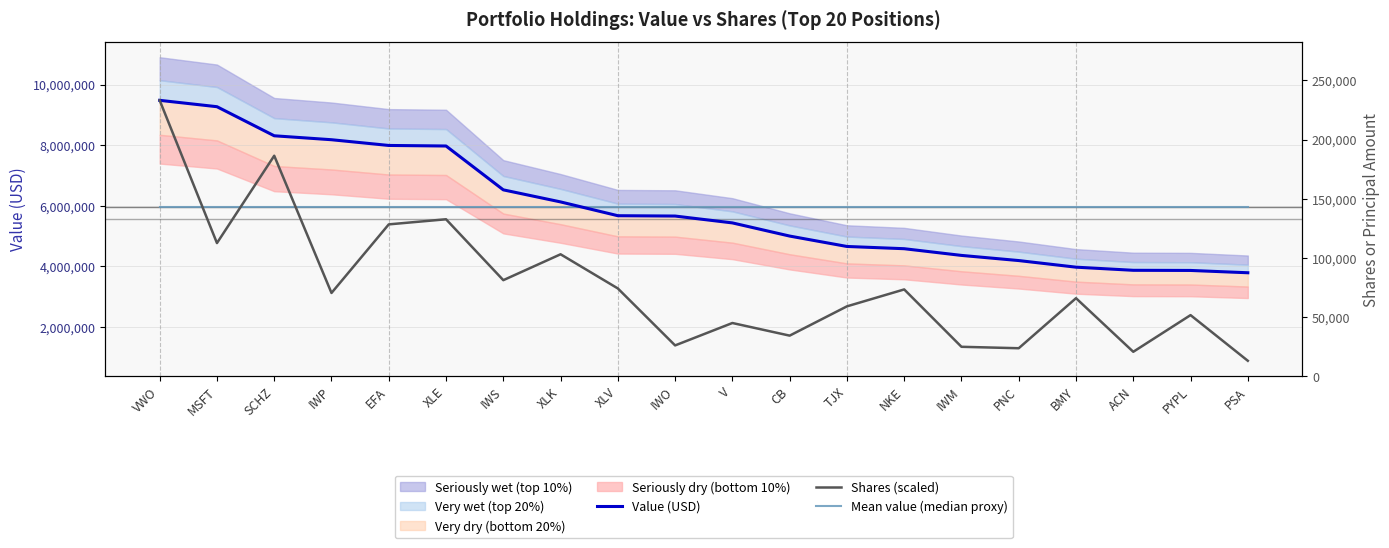

How many intersections are there between Shares (scaled) and Mean value (median proxy)?

3